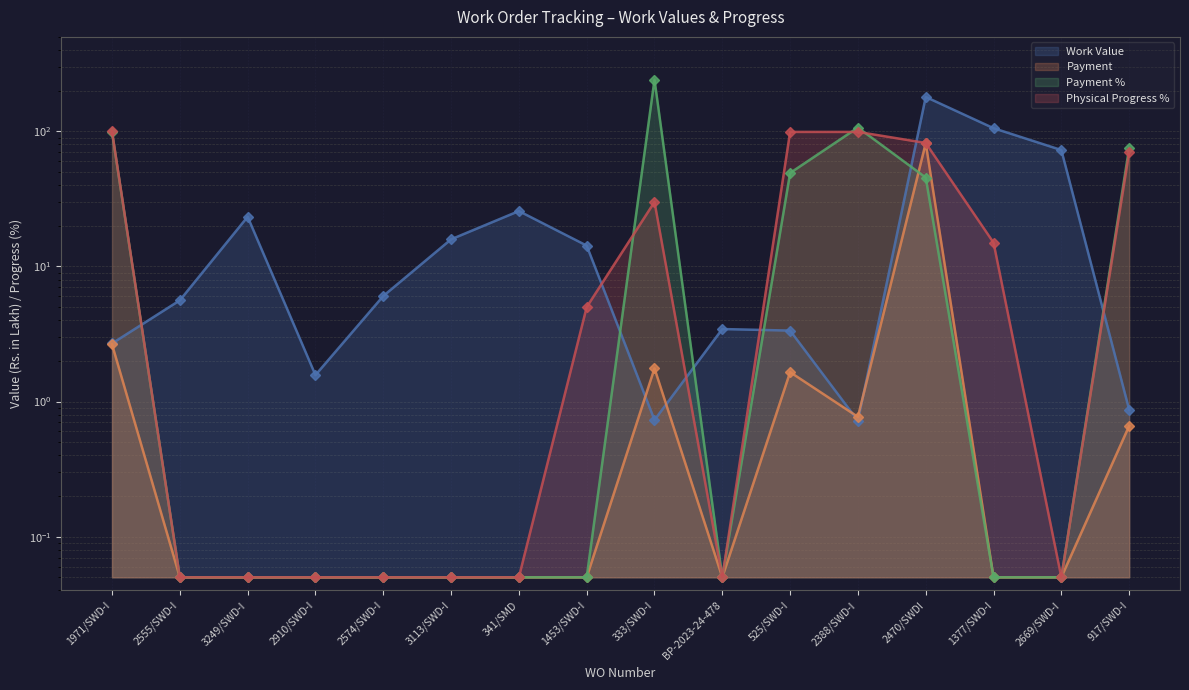

Reading right to left, list all the values displayed in this chart.

Work Value: 0.9	72.7	105.5	179.6	0.7	3.4	3.4	0.7	14.3	25.7	15.9	6.0	1.6	23.3	5.6	2.7
Payment: 0.7	0.1	0.1	81.7	0.8	1.6	0.1	1.8	0.1	0.1	0.1	0.1	0.1	0.1	0.1	2.6
Payment %: 75.4	0.1	0.1	45.5	106.7	49.1	0.1	241.6	0.1	0.1	0.1	0.1	0.1	0.1	0.1	98.7
Physical Progress %: 70.0	0.1	15.0	82.0	99.0	99.0	0.1	30.0	5.0	0.1	0.1	0.1	0.1	0.1	0.1	100.0